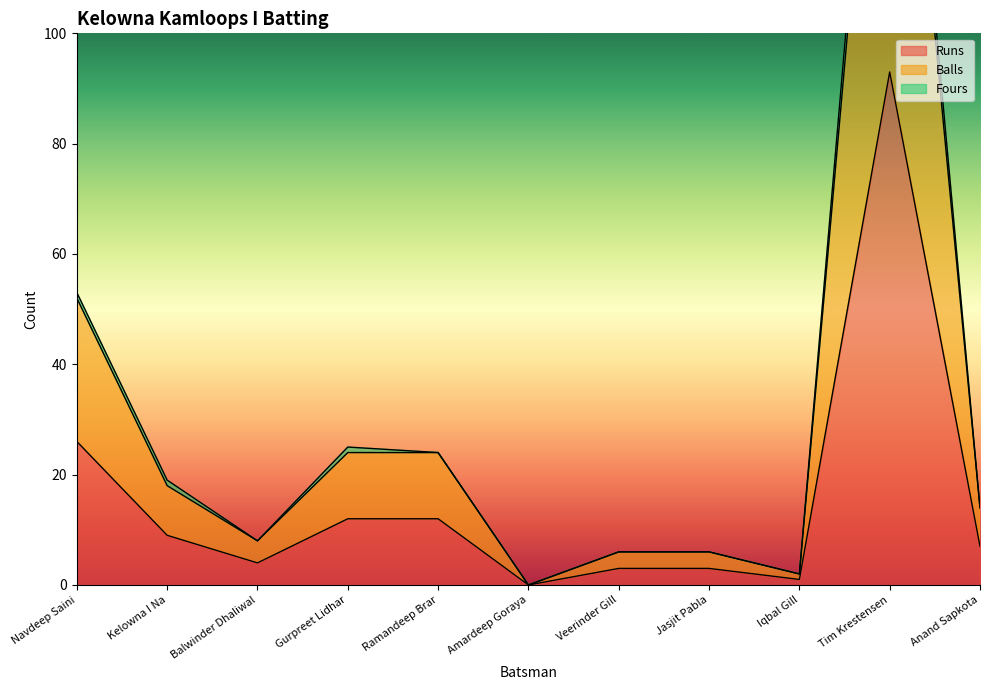

True or false: Runs and Fours cross at least once.

False